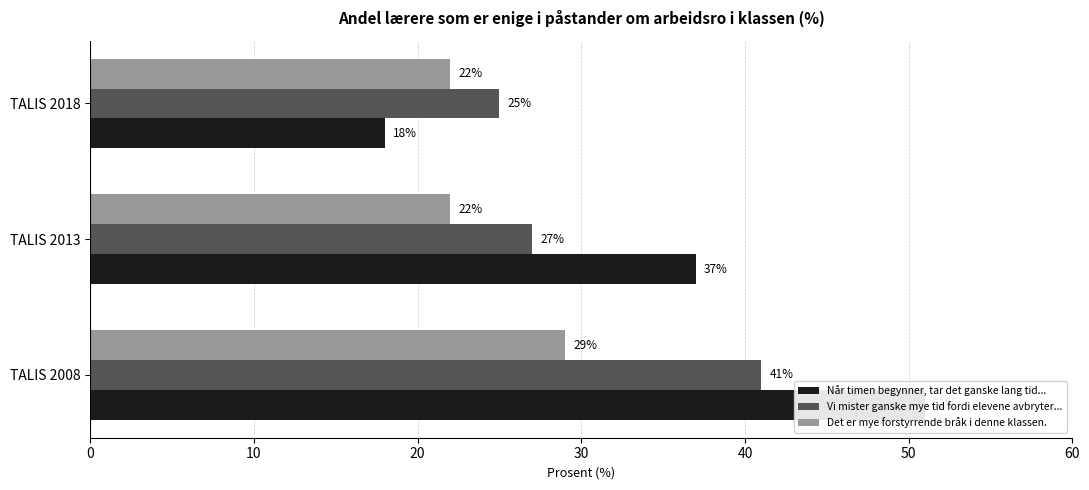

Which series changed the most between TALIS 2008 and TALIS 2013?

Når timen begynner, tar det ganske lang tid før undervisningen kommer i gang.